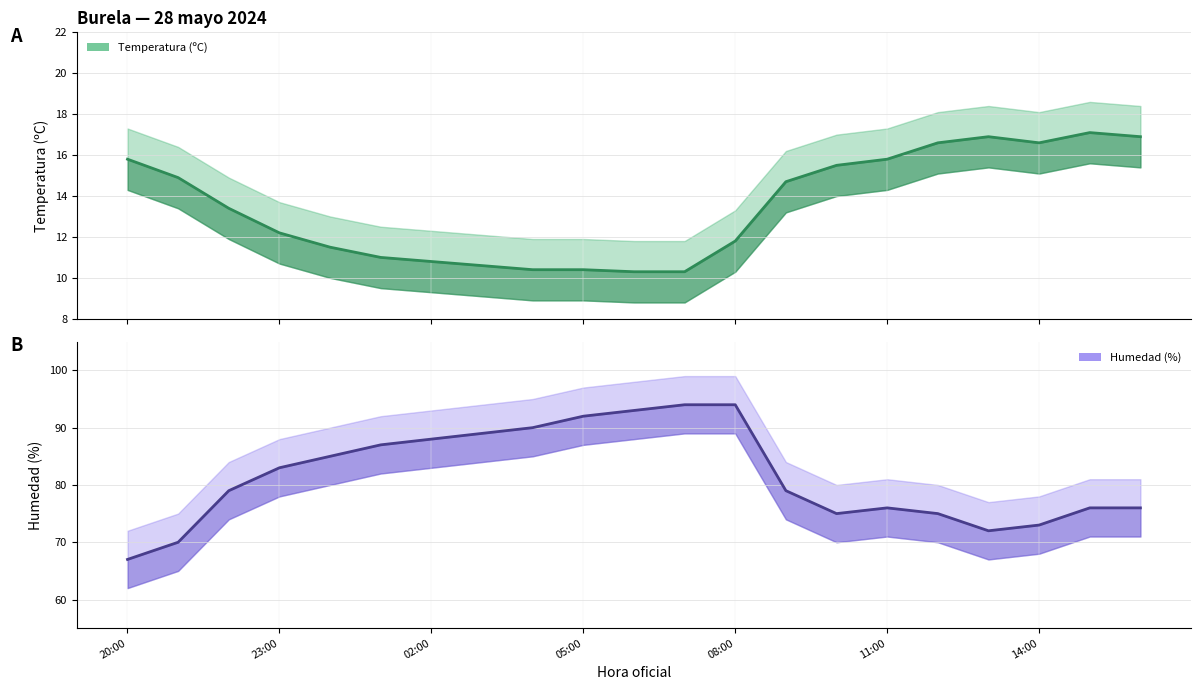

Which label corresponds to the smallest value in the chart?

06:00